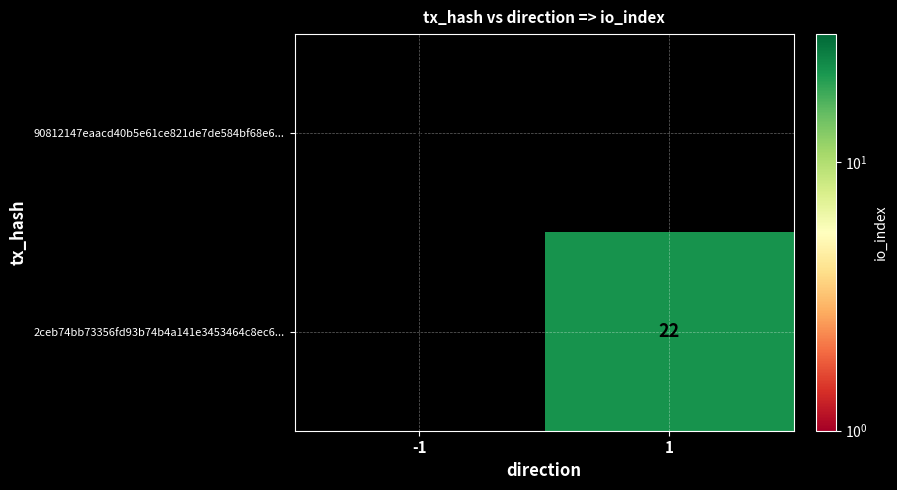

True or false: 2ceb74bb73356fd93b74b4a141e3453464c8ec6... has a value of 10 at 1.

False